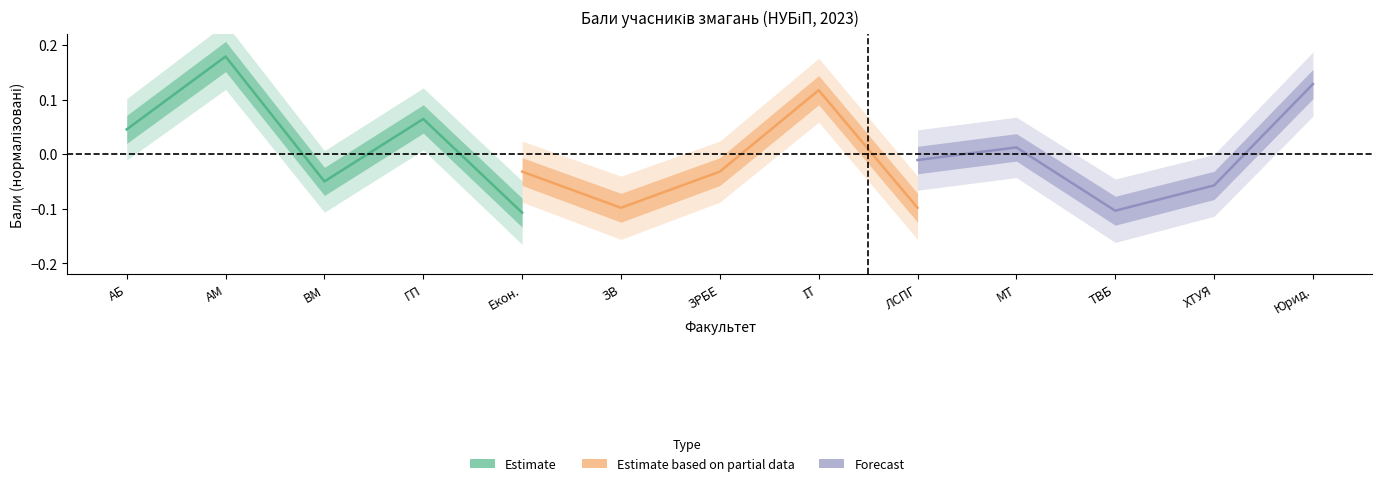

The value of Estimate based on partial data at Екон. is -0.0. True or false?

True